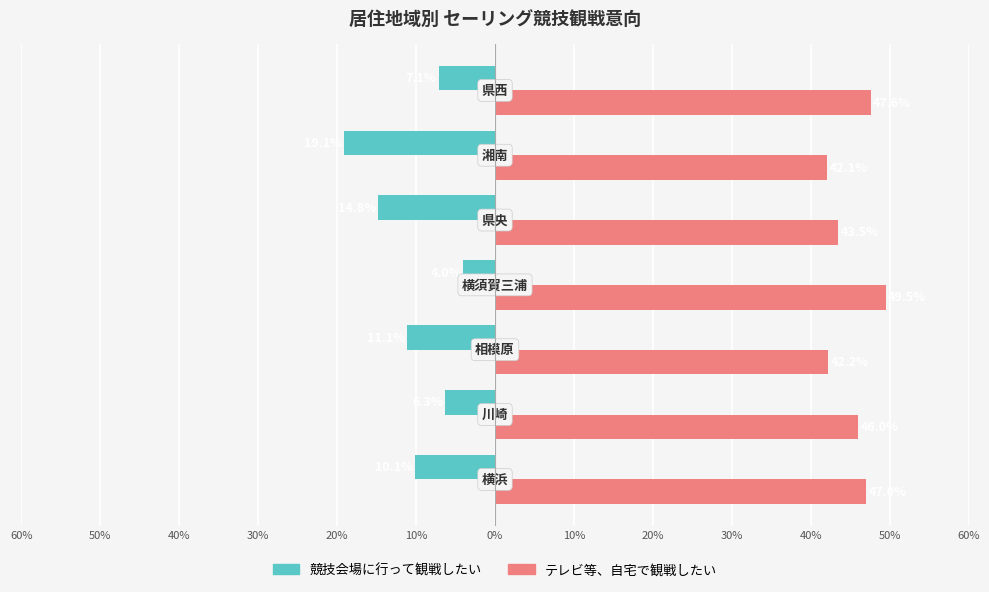

What is the average value of the 競技会場に行って観戦したい series?

-10.4